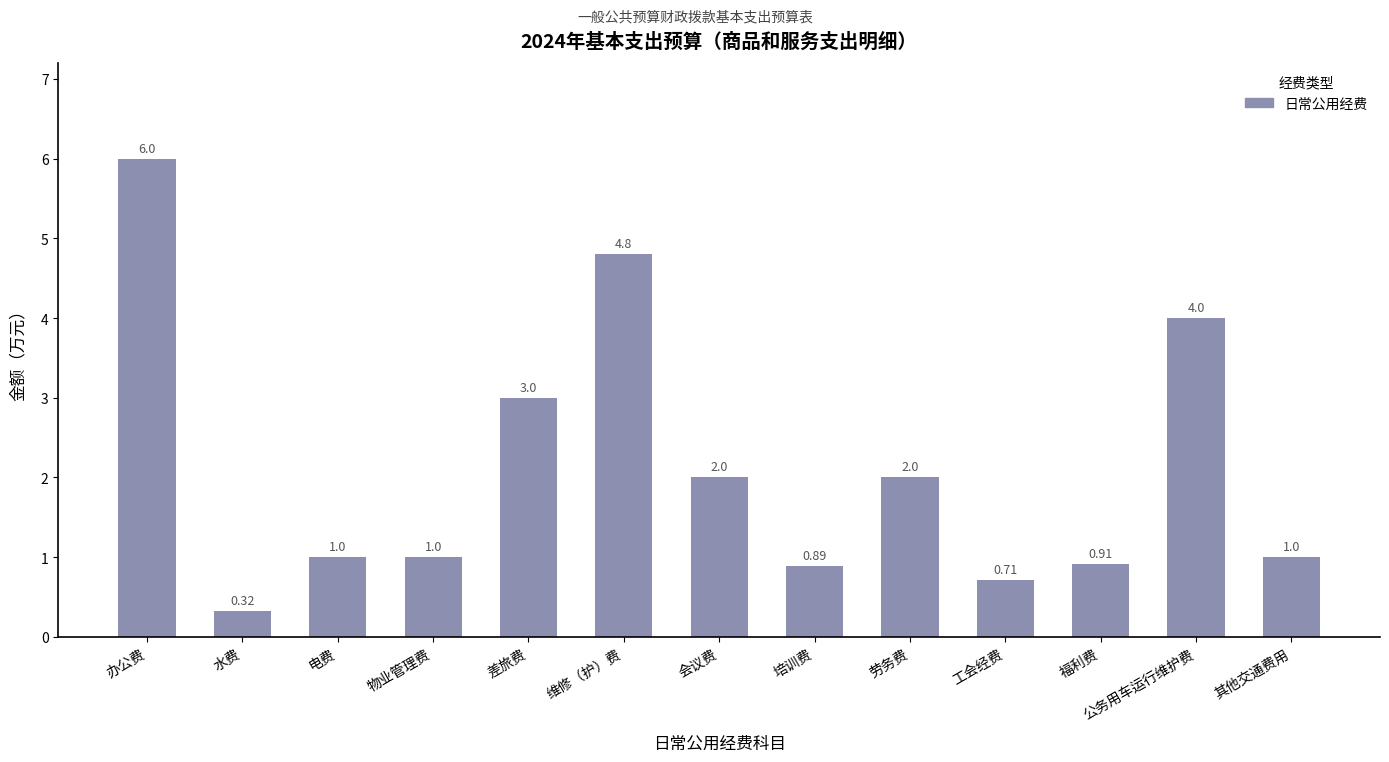

Where does the data first go above 1?

办公费